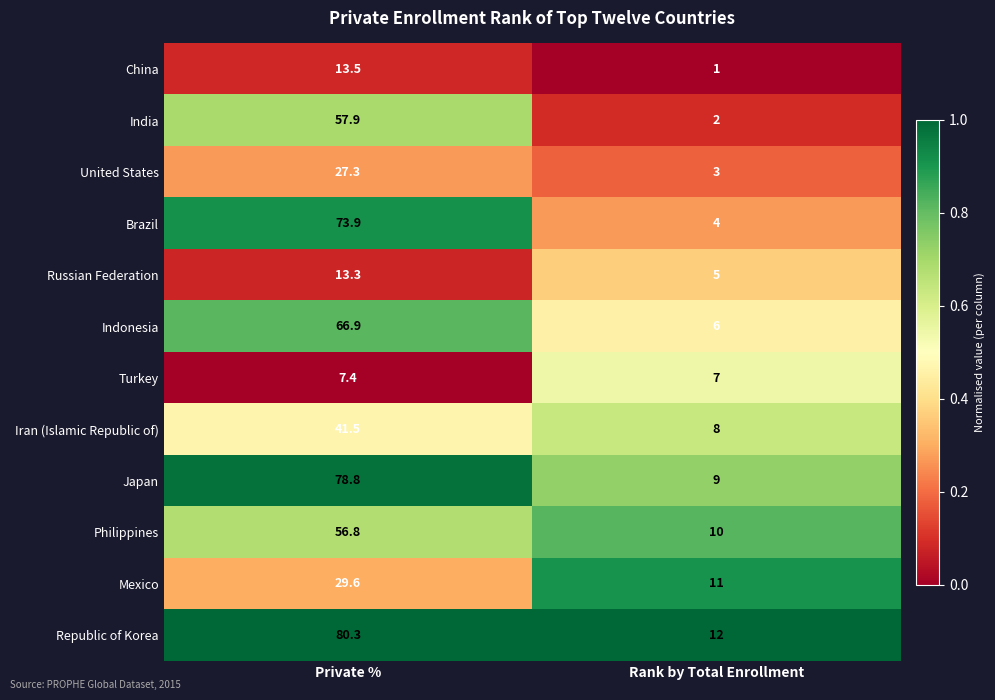

What is the lowest value of the Philippines series?

10.0